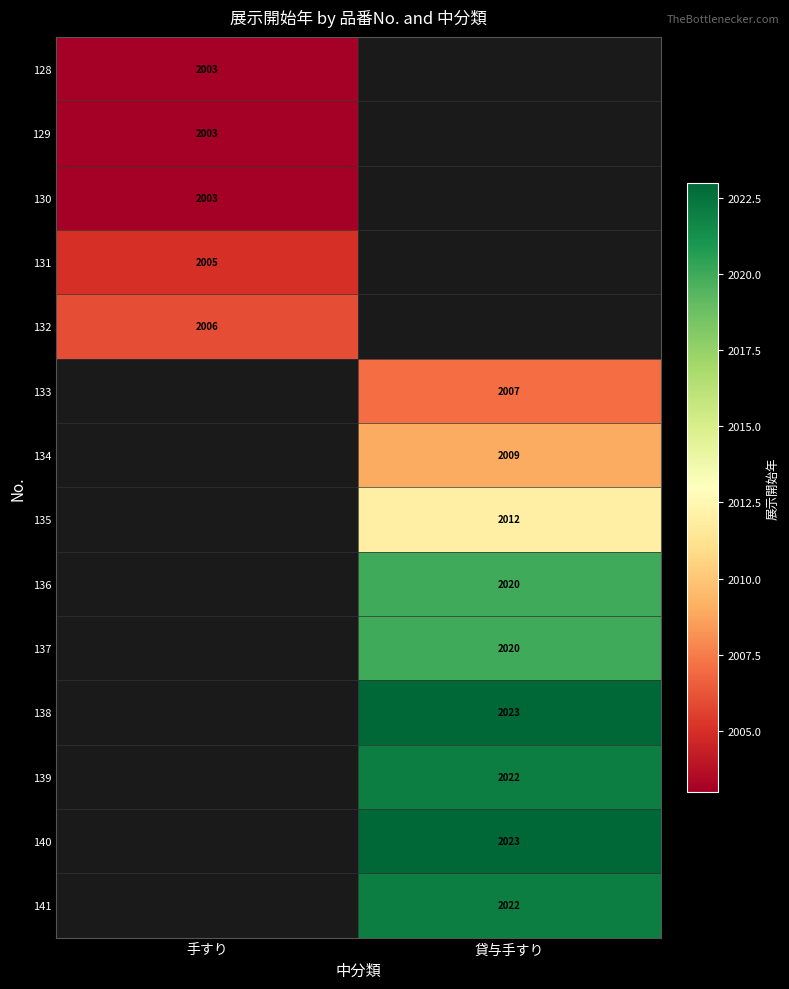

The 138 series shows 2797.1 at 貸与手すり. True or false?

False